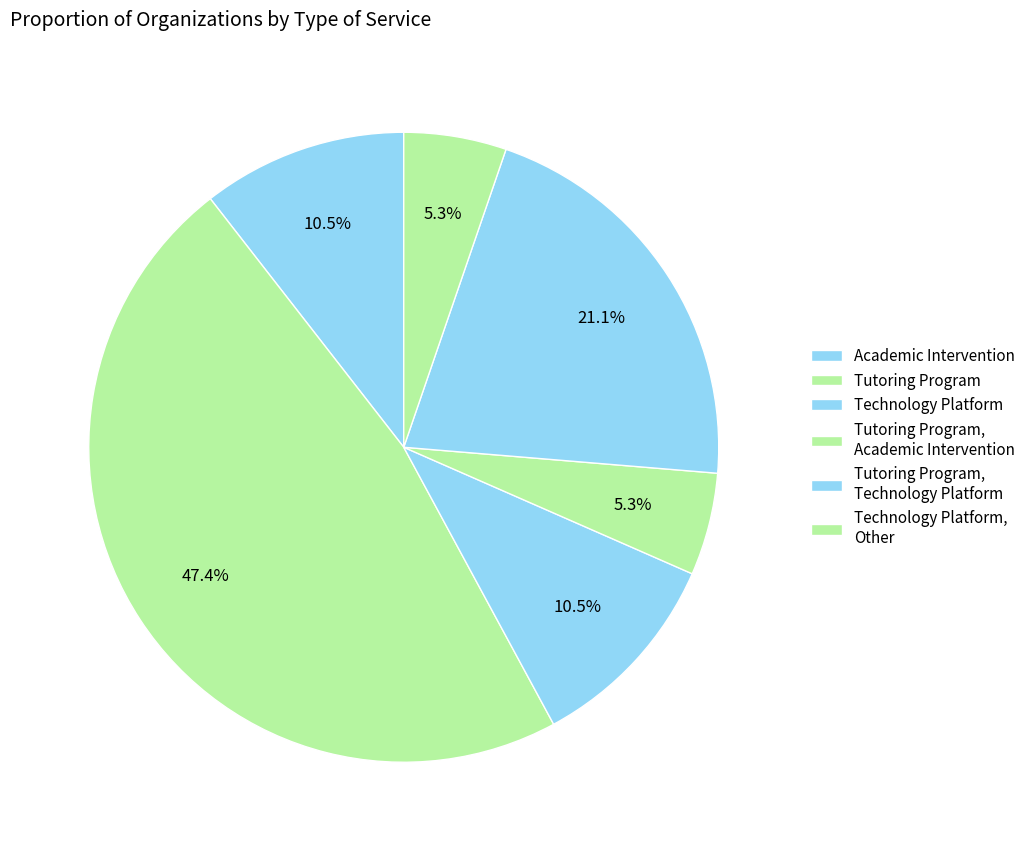

Does any single category account for the majority?

No